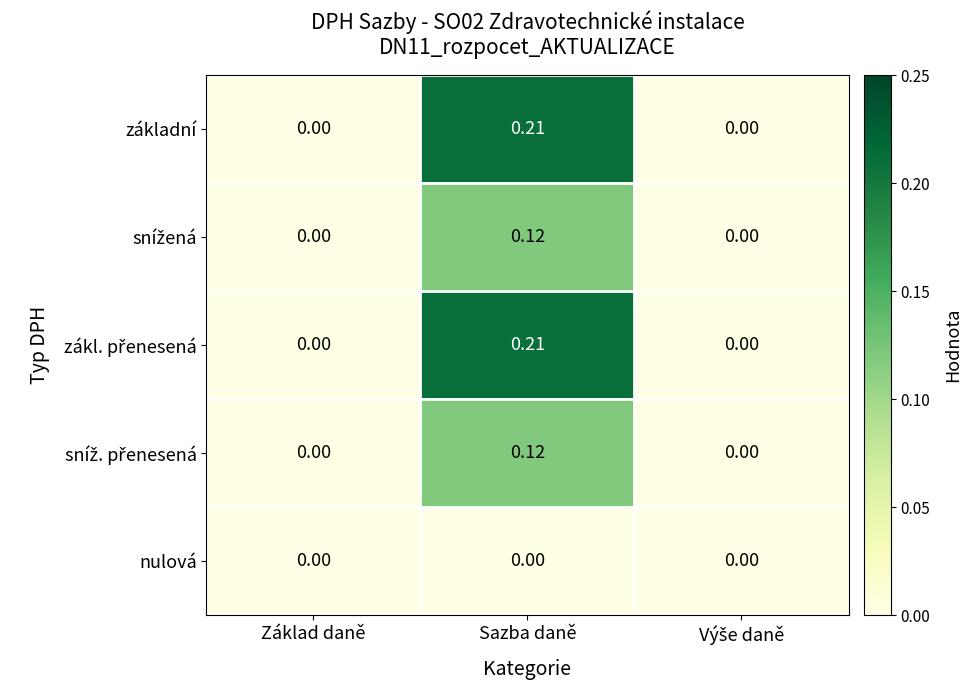

At which category does the chart reach its peak across all series?

Sazba daně